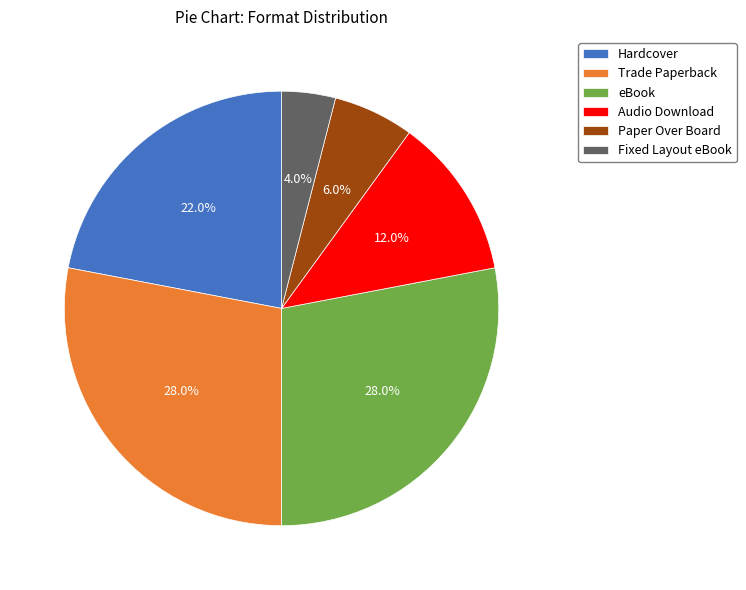

Does any single category account for the majority?

No